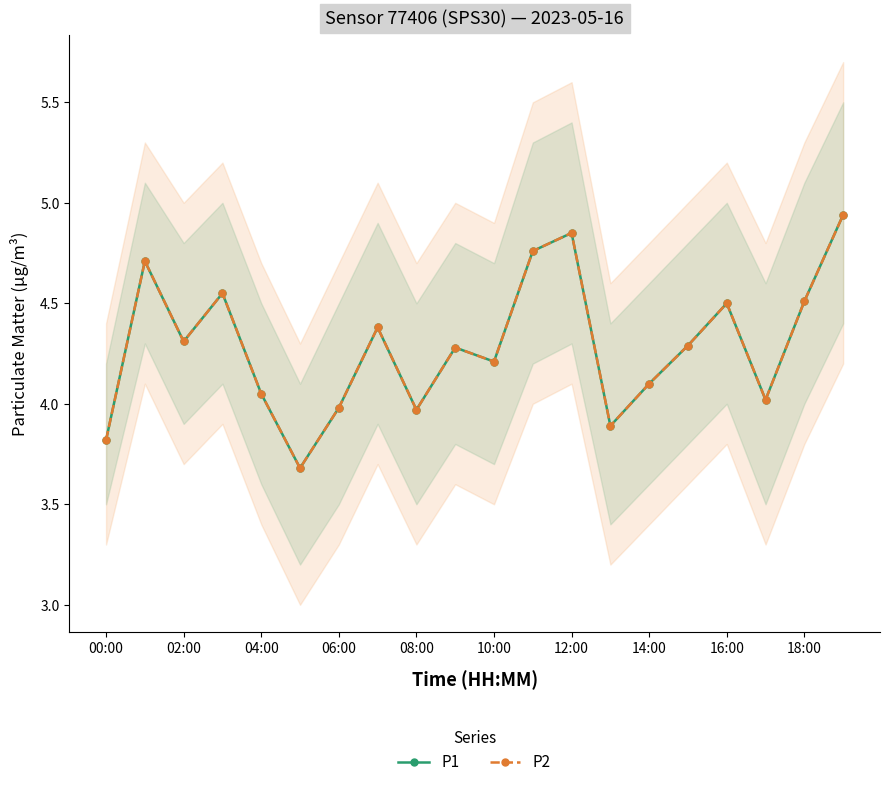

The value of P2 at 12:00 is 6.6. True or false?

False